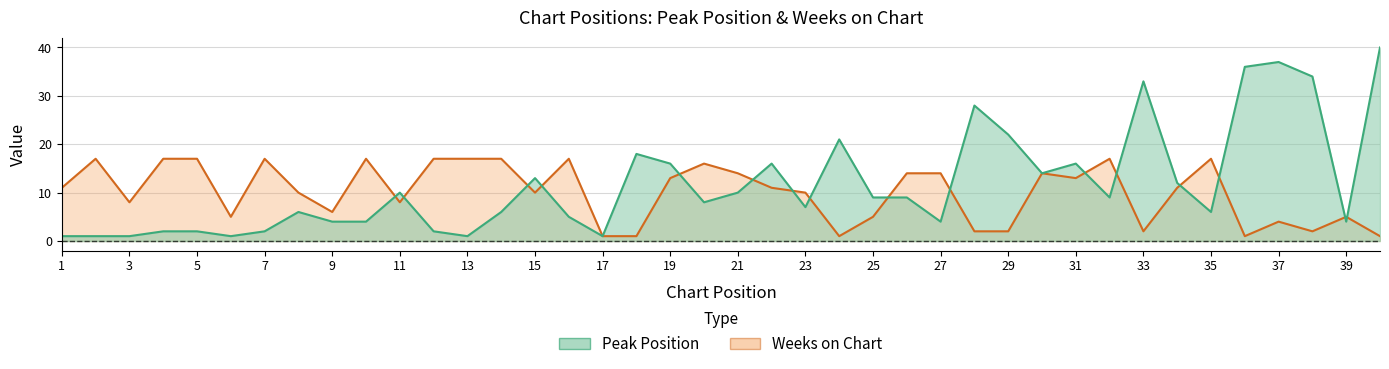

Is it true that Weeks on Chart equals 5 at 25?

True